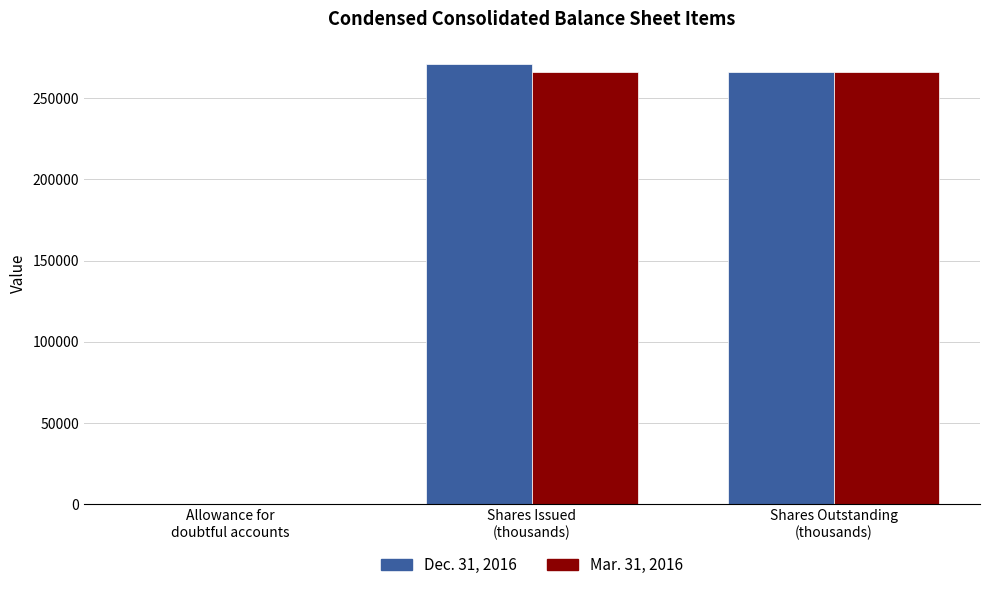

Reading left to right, extract all data points from this chart.

Dec. 31, 2016: 19	271188	266209
Mar. 31, 2016: 22	266209	266209